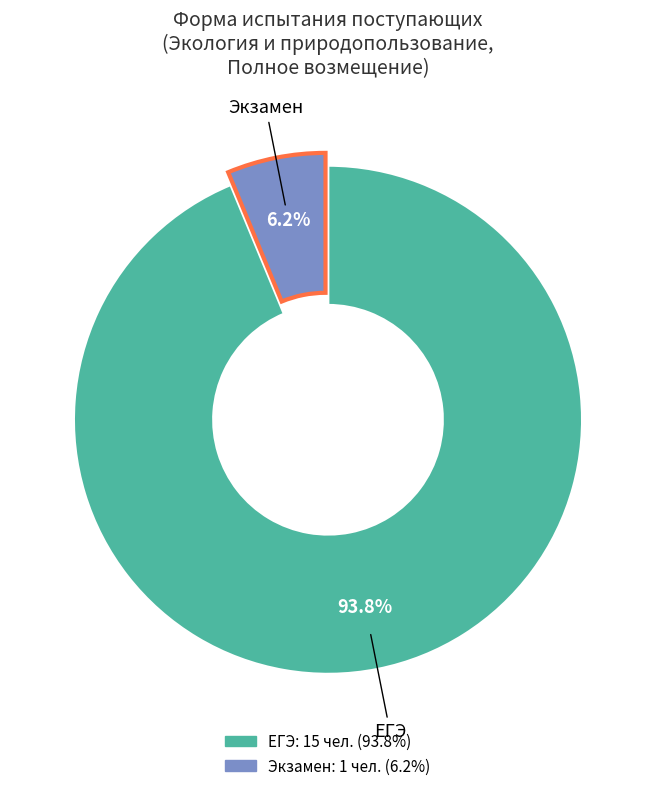

Which has a higher value, Экзамен or ЕГЭ?

ЕГЭ